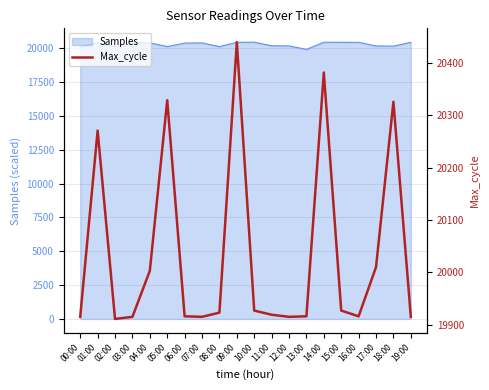

What is the smallest value displayed?

19911